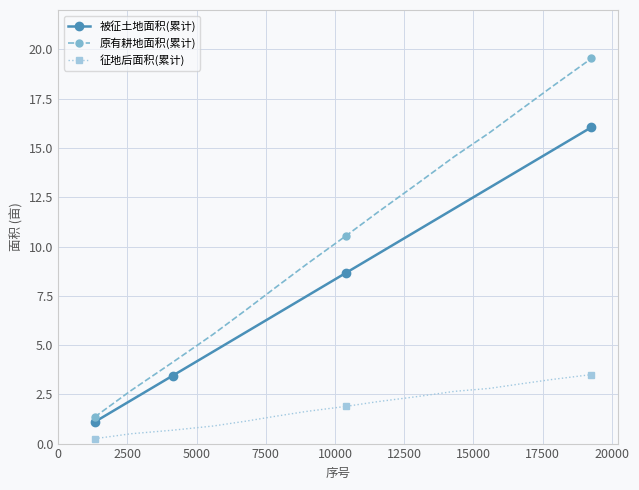

What are all the series names shown in the legend?

被征土地面积(累计), 原有耕地面积(累计), 征地后面积(累计)